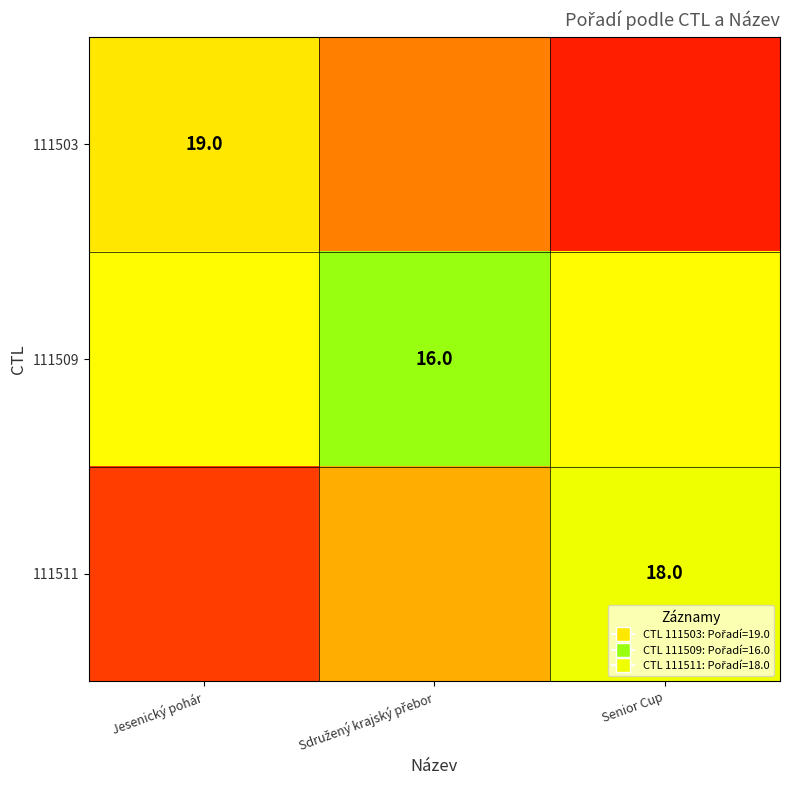

Is it true that 111511 equals 18.0 at Senior Cup?

True